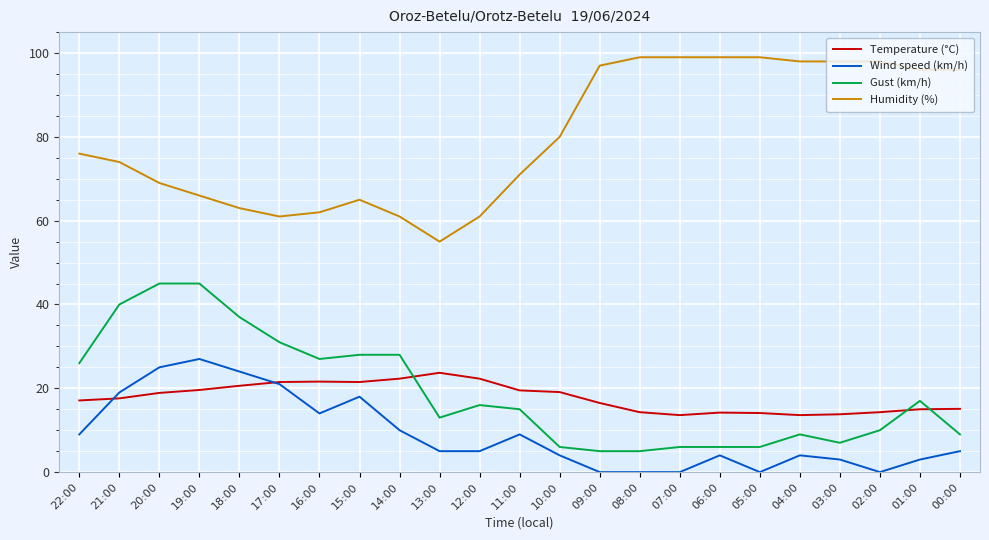

True or false: Humidity (%) and Gust (km/h) intersect in this chart.

False